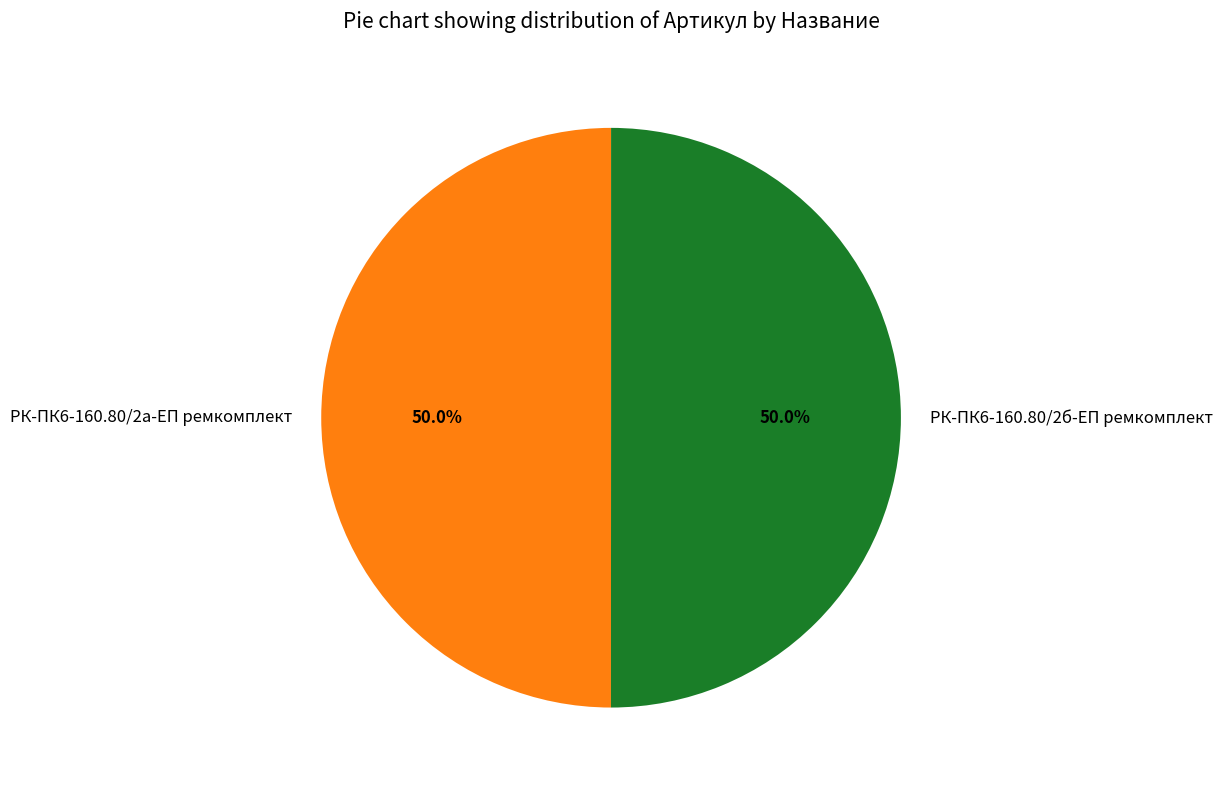

To the nearest percent, what percentage of the pie is РК-ПК6-160.80/2б-ЕП ремкомплект?

50%